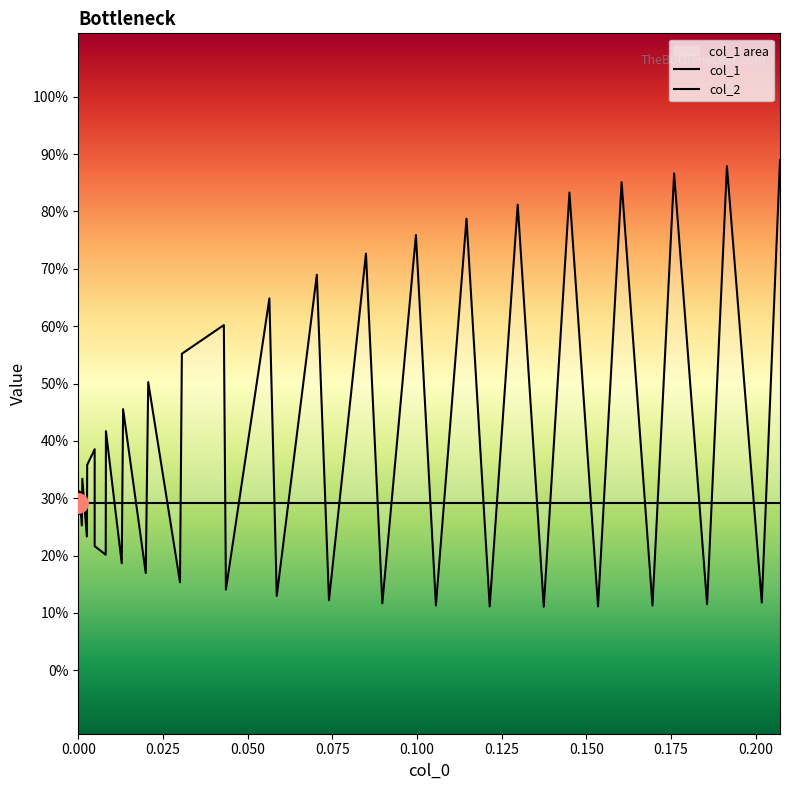

True or false: the data has more than 0 interior local peaks.

True